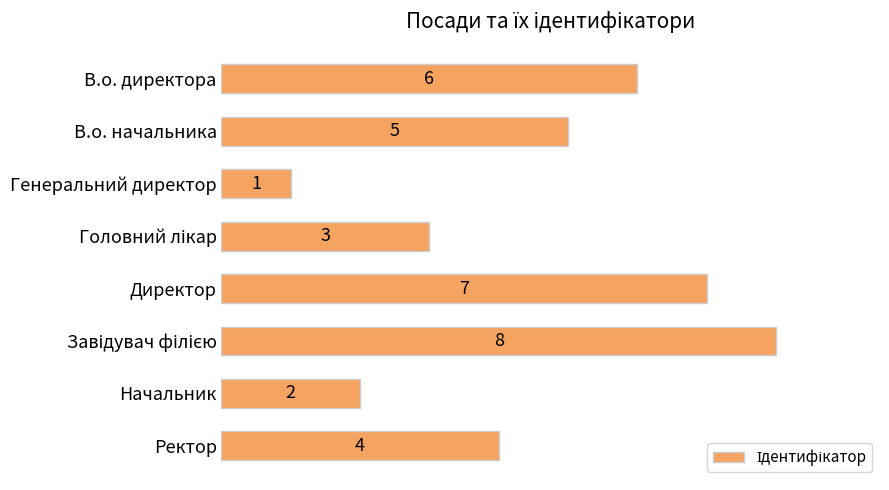

What is the change in value from Генеральний директор to Директор?

+6